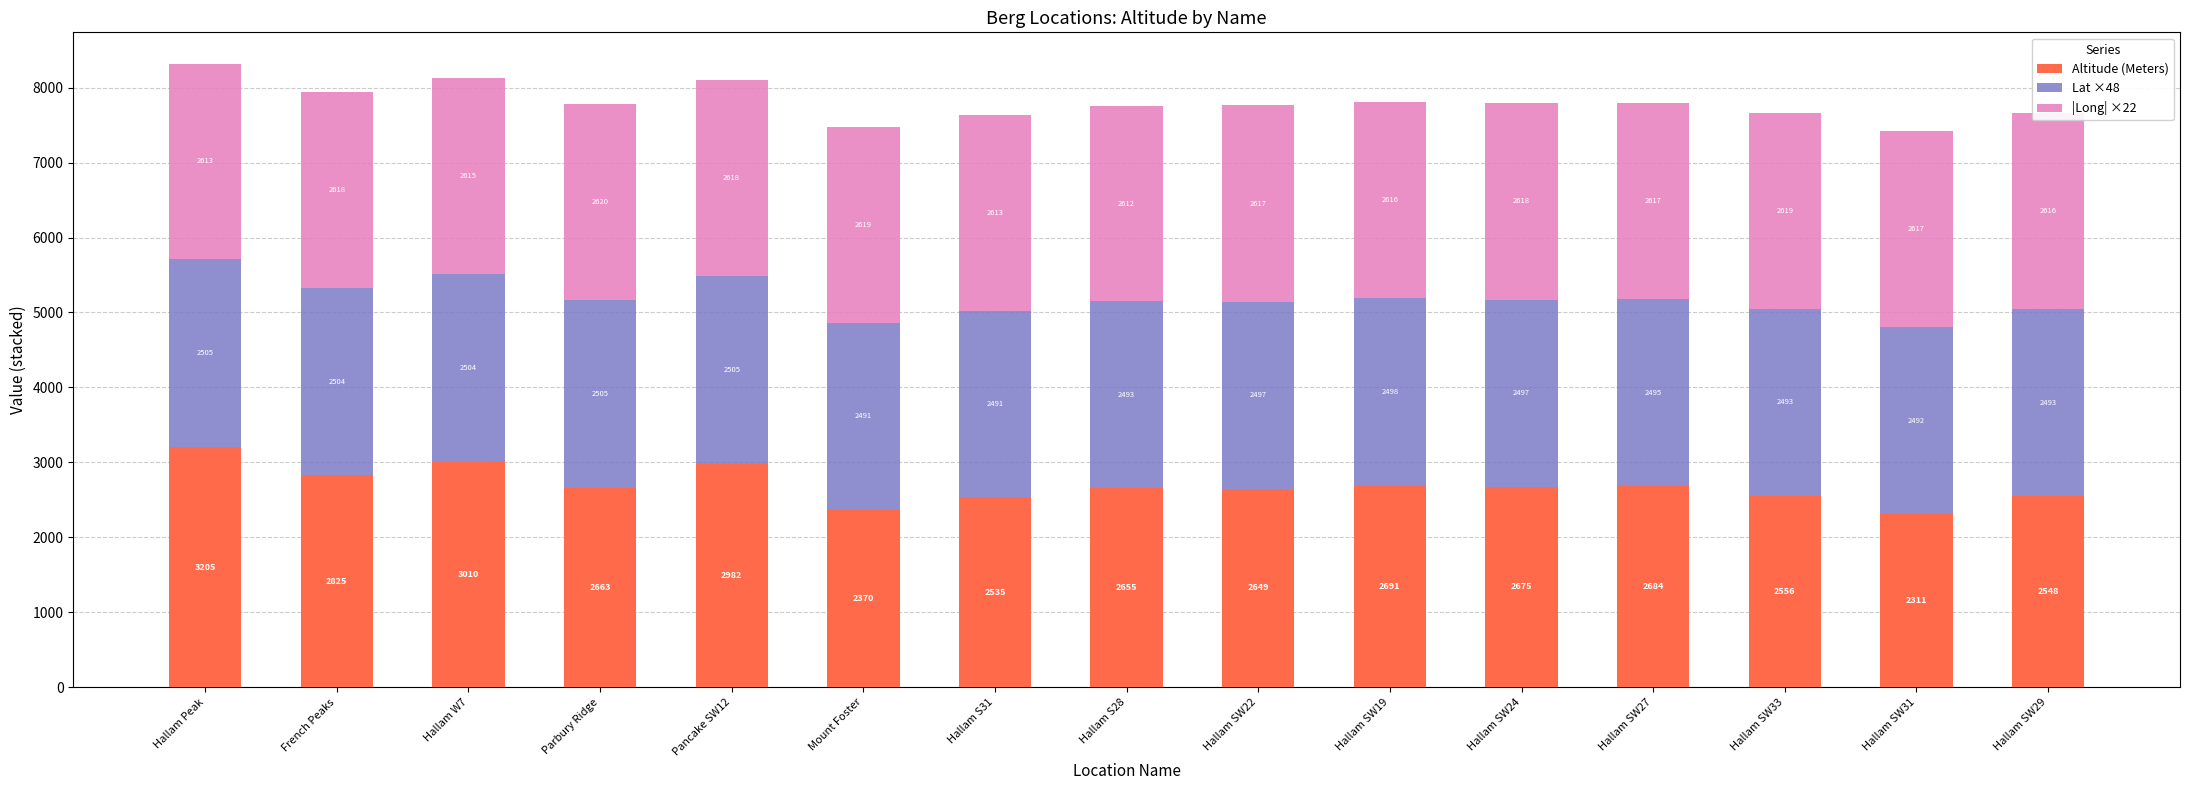

The value of Altitude (Meters) at Hallam SW27 is 4424.0. True or false?

False